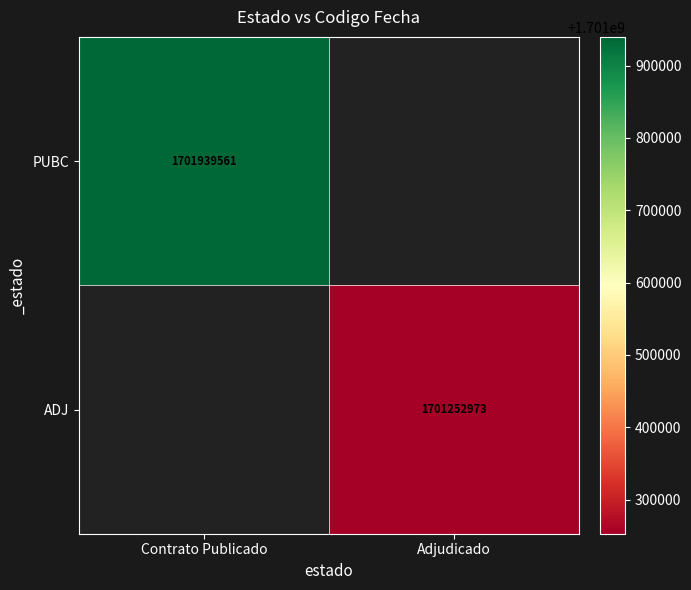

True or false: PUBC has a value of 1701939561 at Contrato Publicado.

True